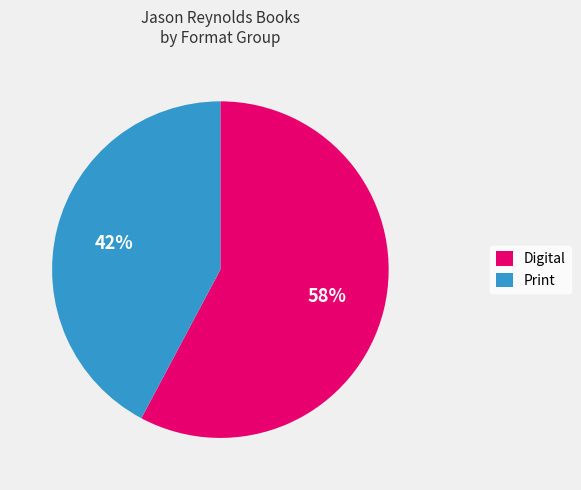

Combined, do Digital and Print account for over 50%?

Yes